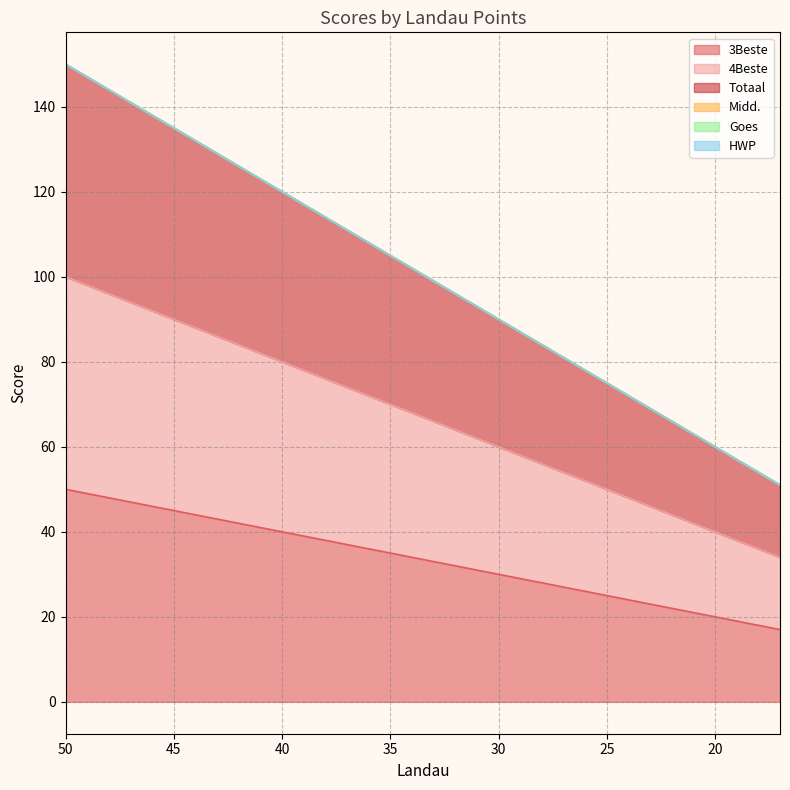

Which series has the widest spread of values?

Totaal